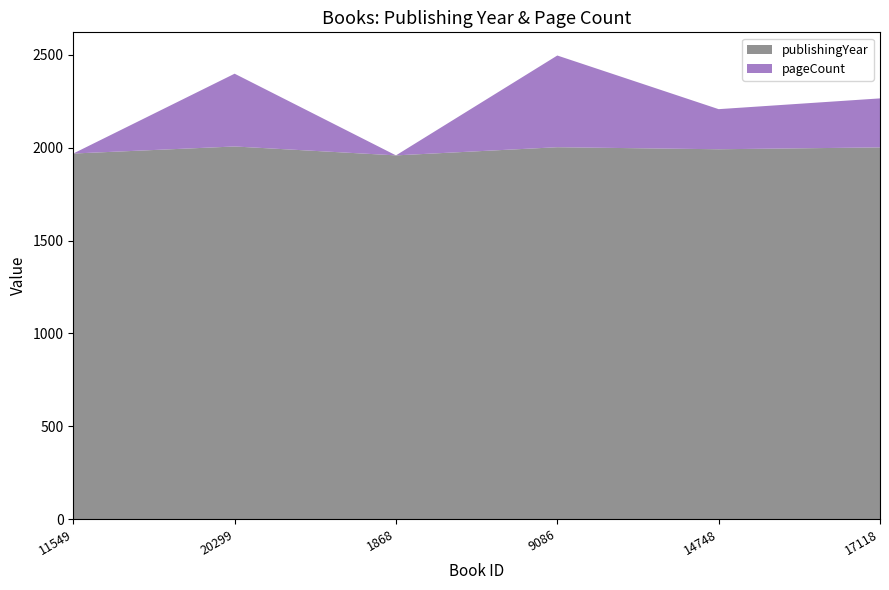

Reading right to left, list all the values displayed in this chart.

publishingYear: 17118=2002	14748=1992	9086=2003	1868=1959	20299=2007	11549=1969
pageCount: 17118=264	14748=216	9086=494	1868=0	20299=392	11549=0